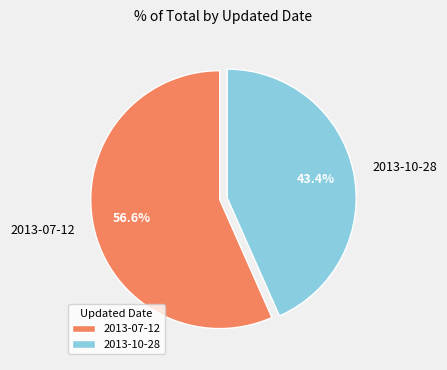

Between 2013-10-28 and 2013-07-12, which is larger?

2013-07-12